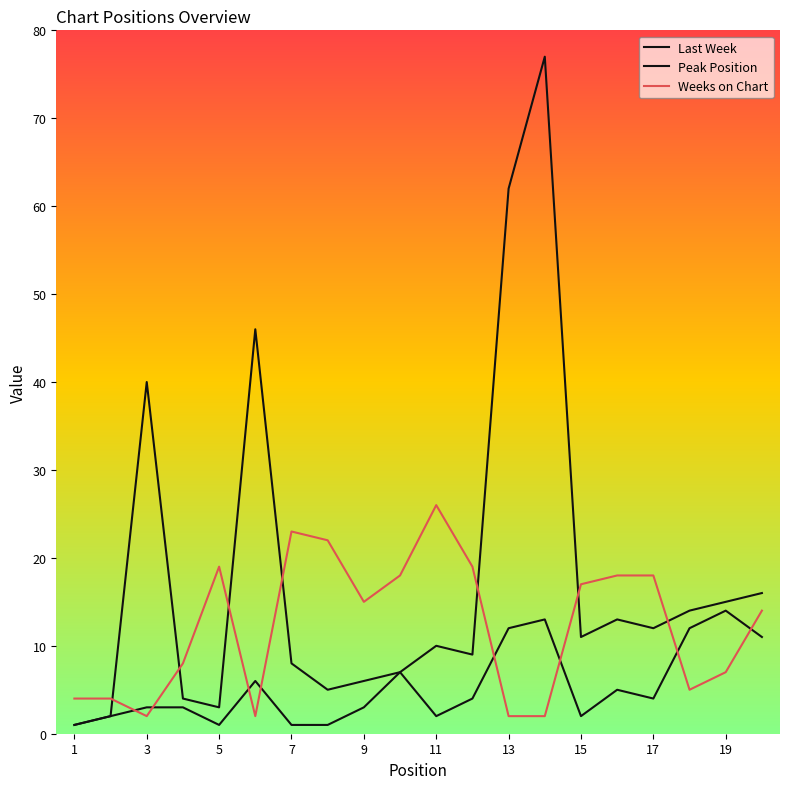

How many lines are shown in the chart?

3